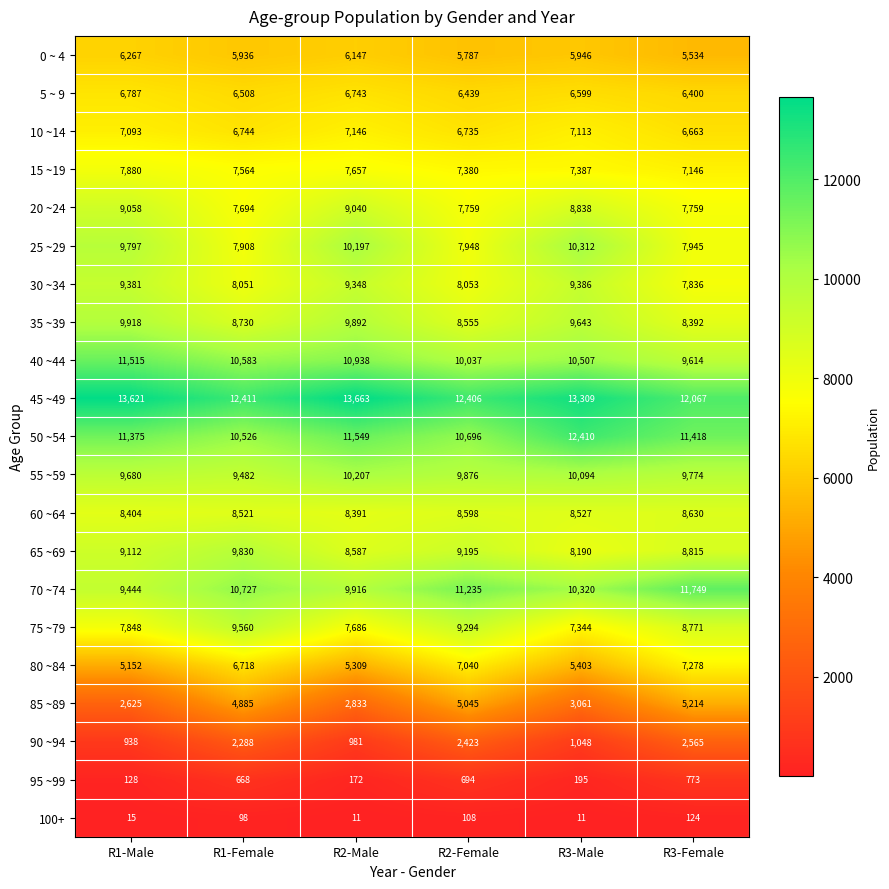

What value does the 30 ~34 series have at R3-Female, to the nearest 10?

7840